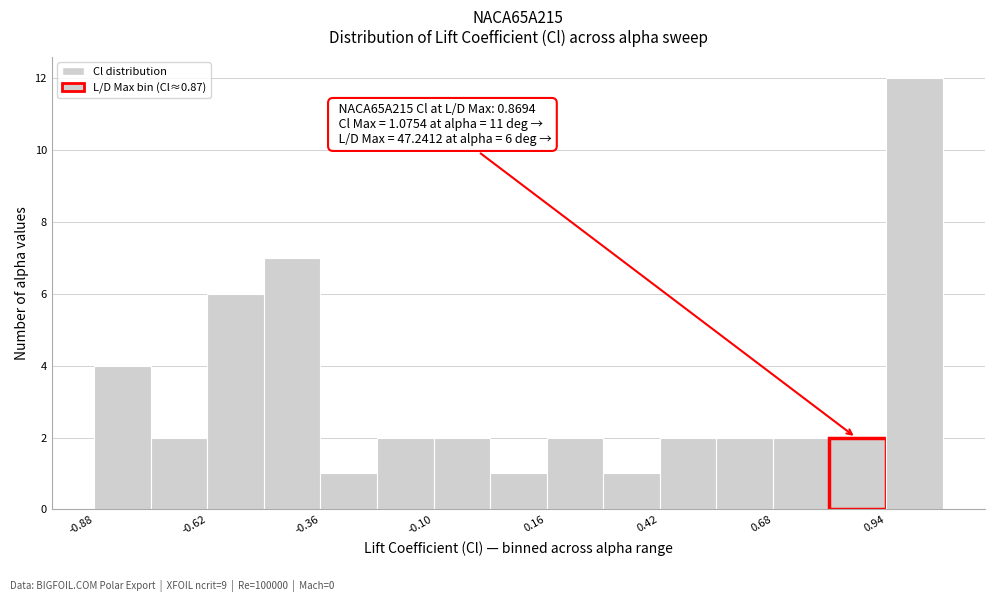

Around what value on the x-axis is the tallest bar? Give the approximate position of its centre, as read against the axis.

1.00